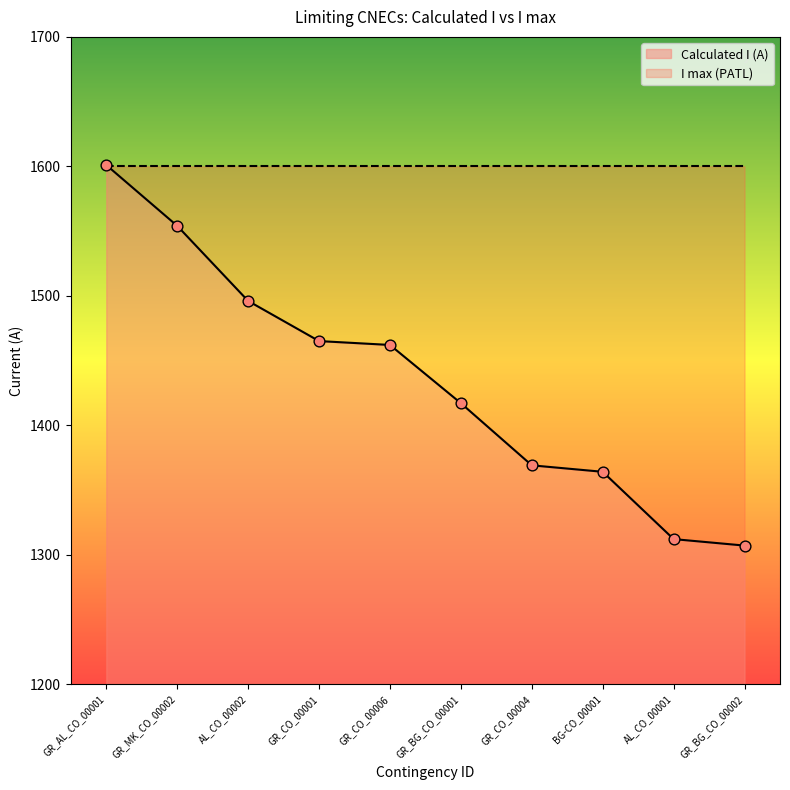

Which has a higher value, GR_MK_CO_00002 or AL_CO_00001?

GR_MK_CO_00002